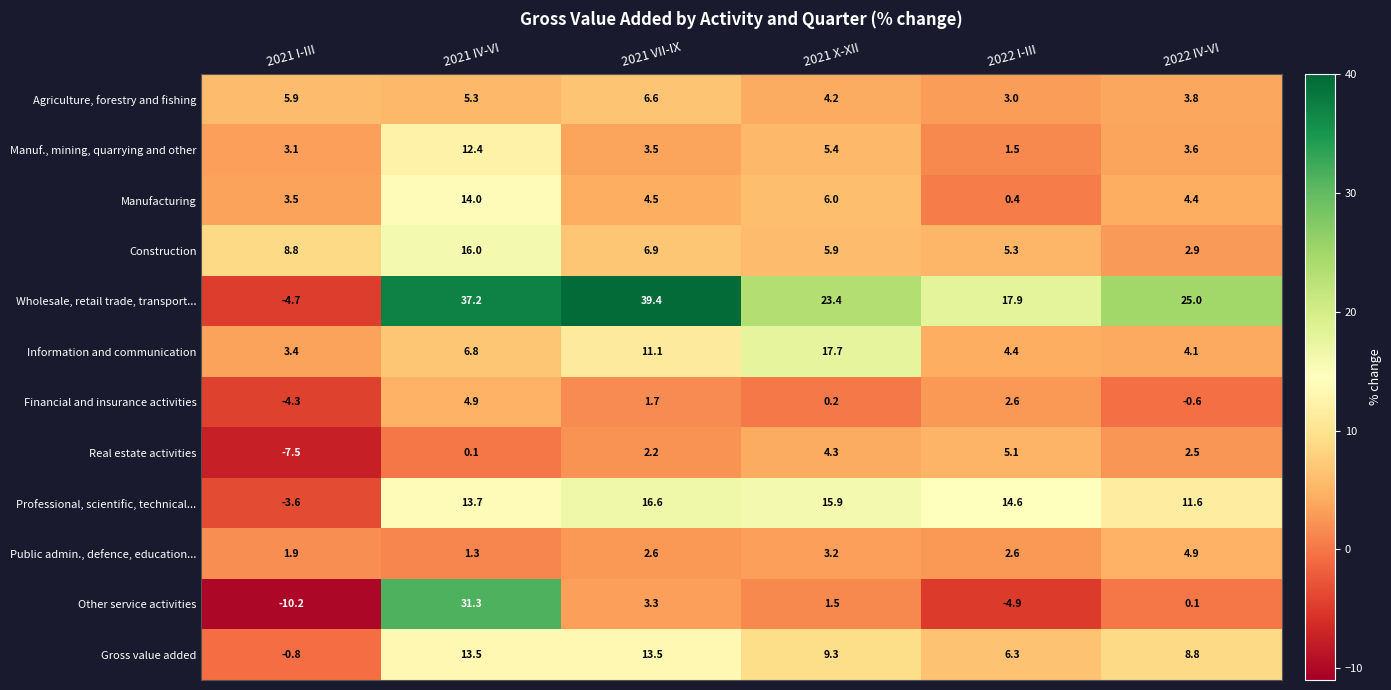

Count the number of categories in the chart.

6